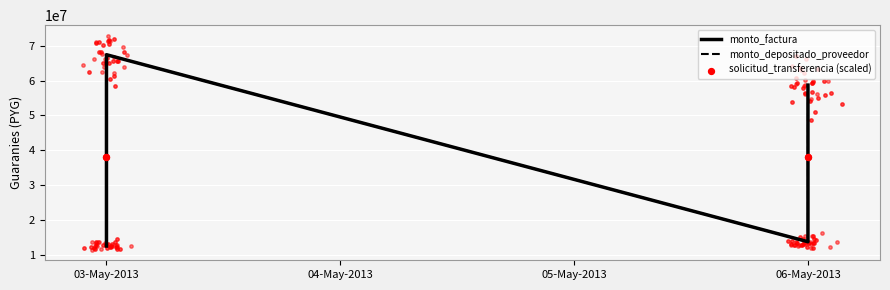

Is the value of solicitud_transferencia (scaled) at 03-May-2013 greater than the value of monto_factura at 03-May-2013?

Yes